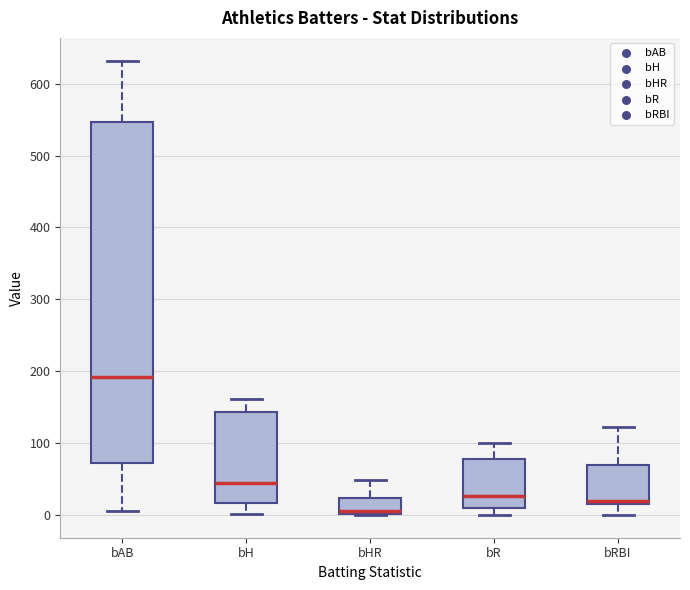

Where does the median line of the box for bHR sit on the y-axis? The values are not printed on the chart, so give them approximately, as read against the axis.

10